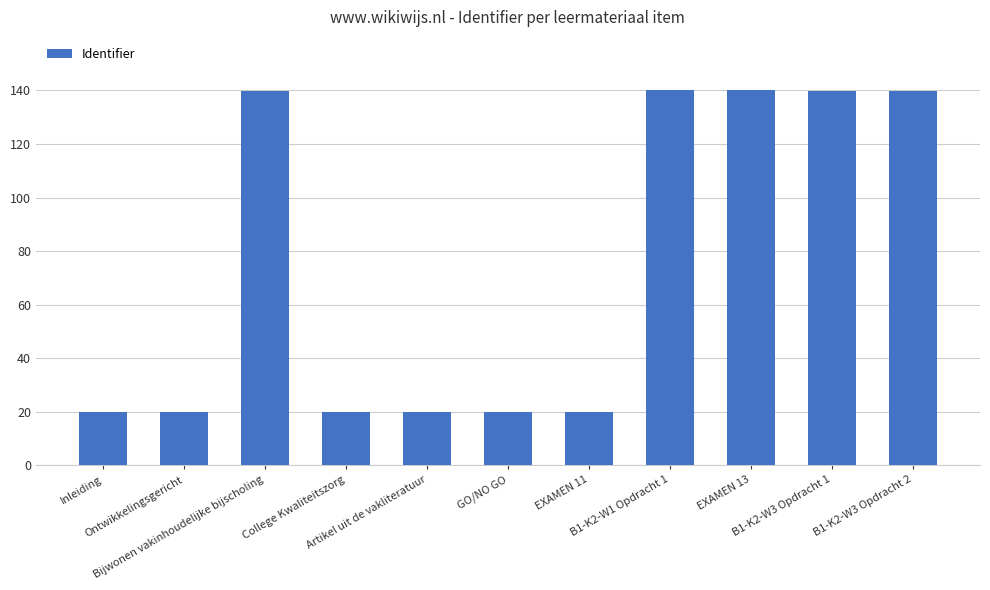

What is the label of the 9th bar from the left?

EXAMEN 13